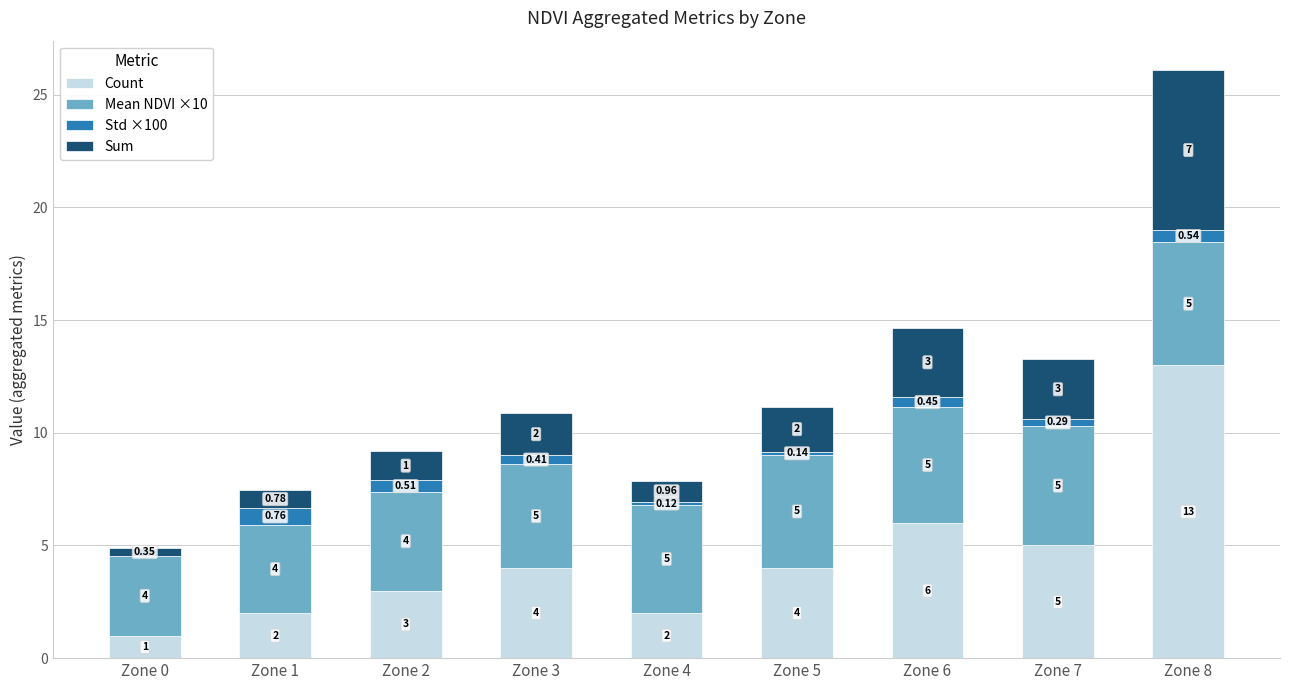

How many categories are shown in the chart?

9